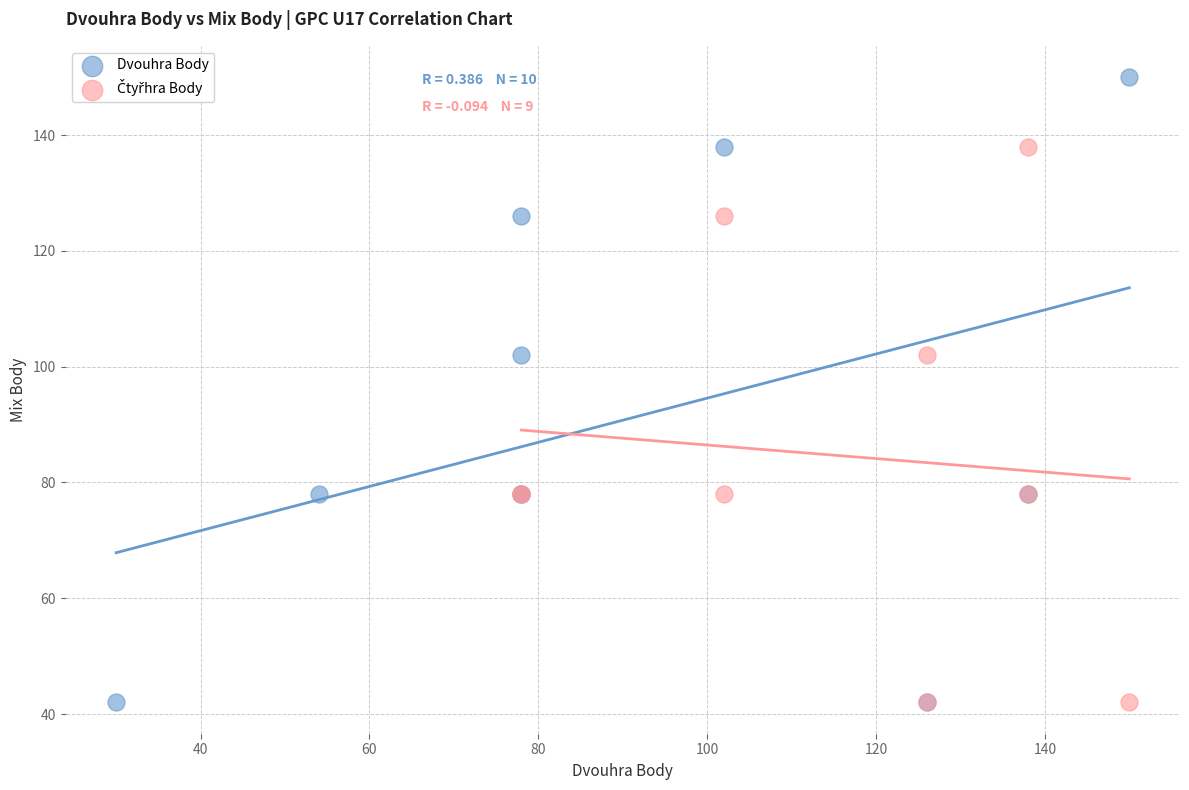

Which series has the widest spread of Y values?

Dvouhra Body